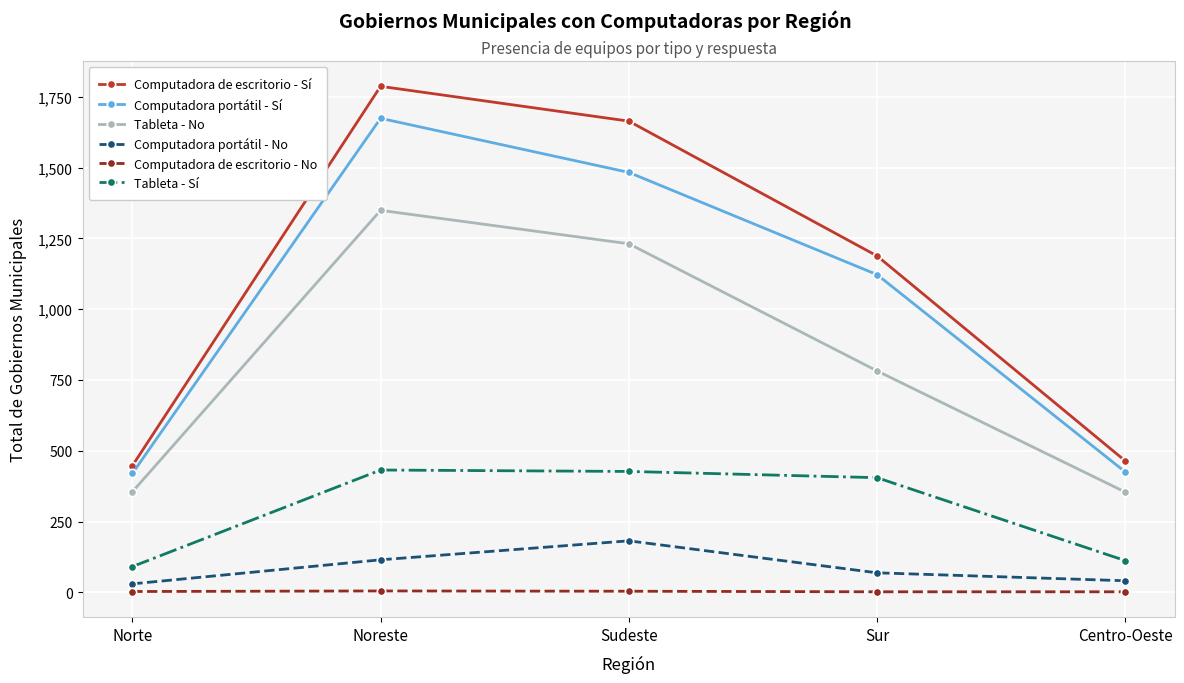

What is the minimum value shown in the chart?

2